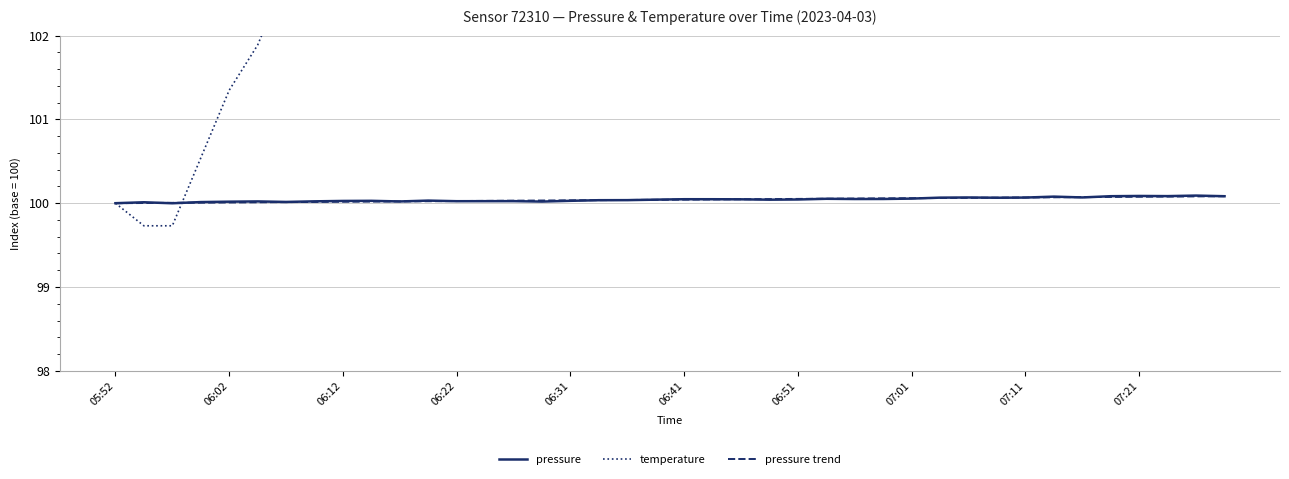

What is the sum of the temperature values at 30 and 17?

215.9